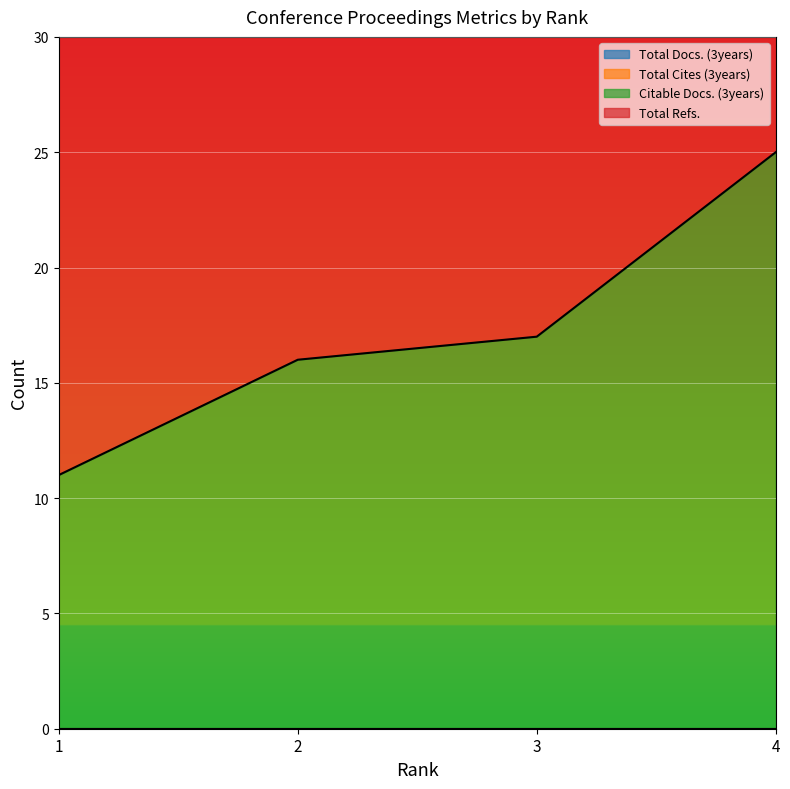

What is the value of the Total Refs. point at the 4th from the left?

129